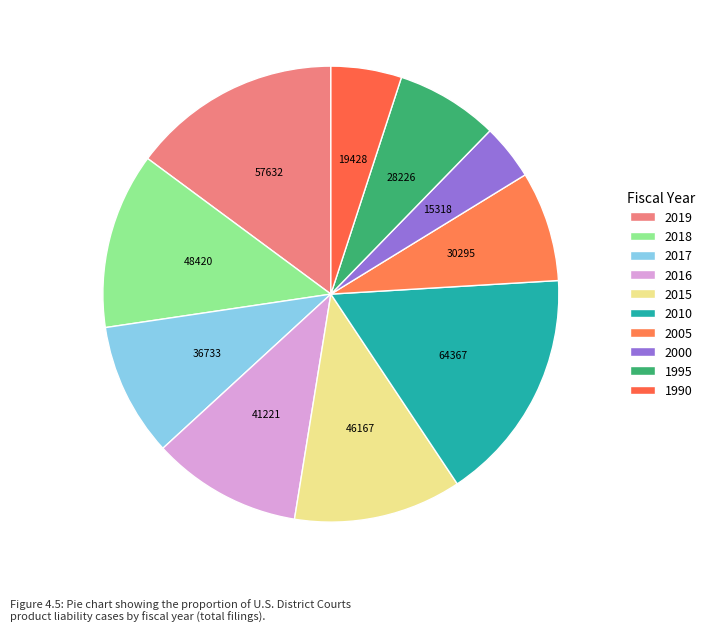

Which slice is the largest?

2010